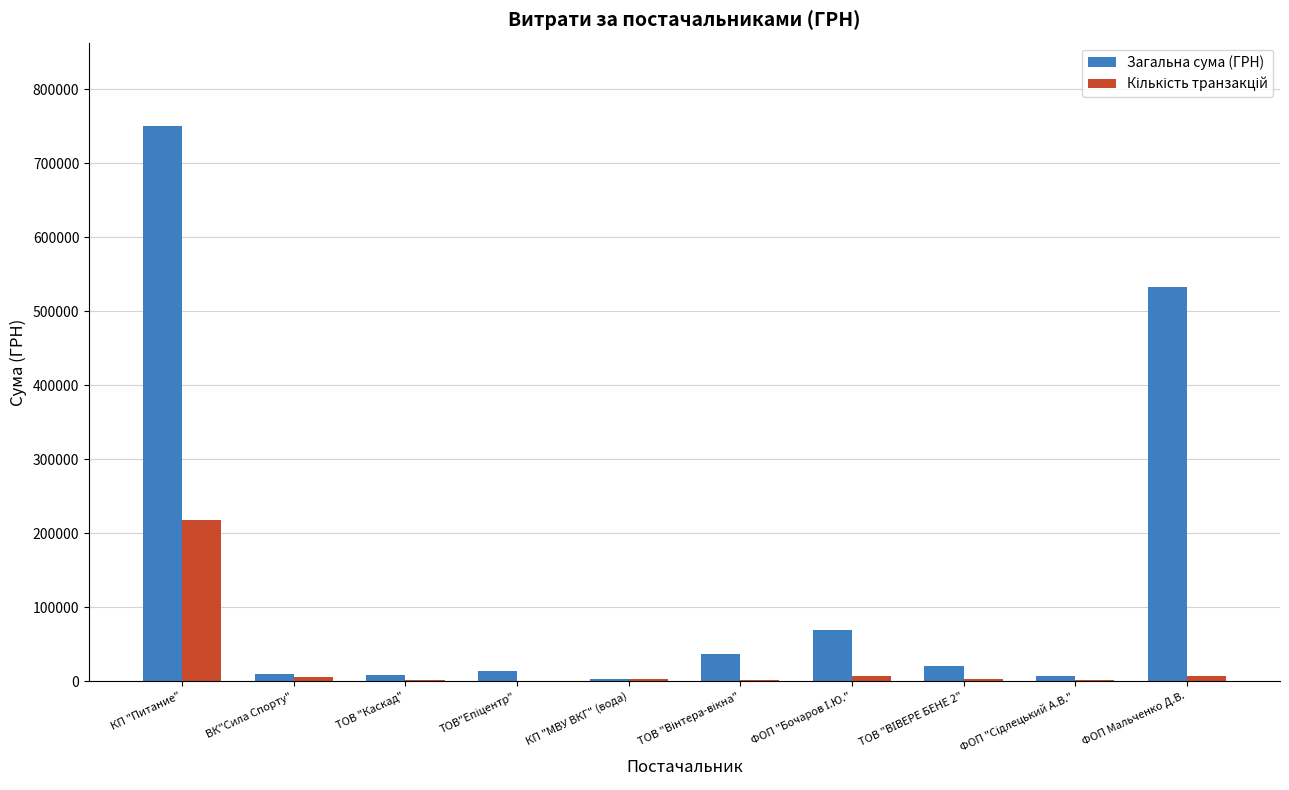

What is the sum of all Загальна сума (ГРН) values?

1452859.1